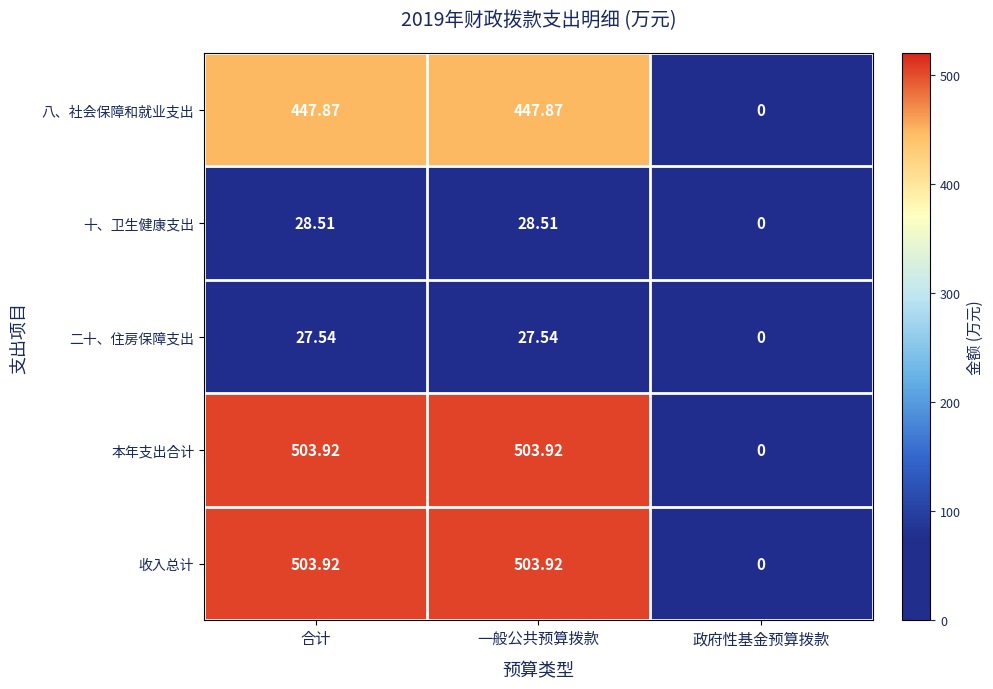

Is the value of 本年支出合计 at 政府性基金预算拨款 greater than the value of 八、社会保障和就业支出 at 合计?

No